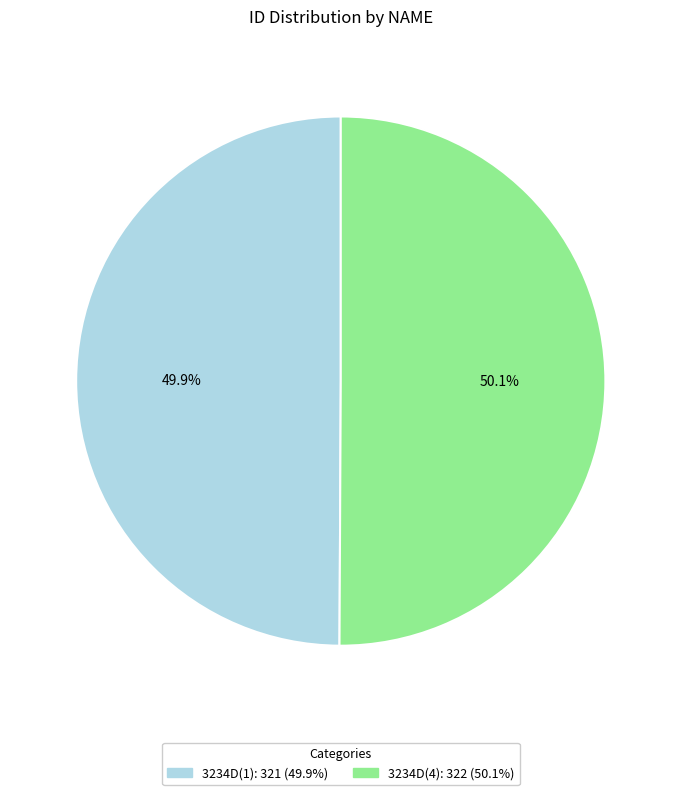

What is the ratio of the value at 3234D(1) to the value at 3234D(4)?

1.0